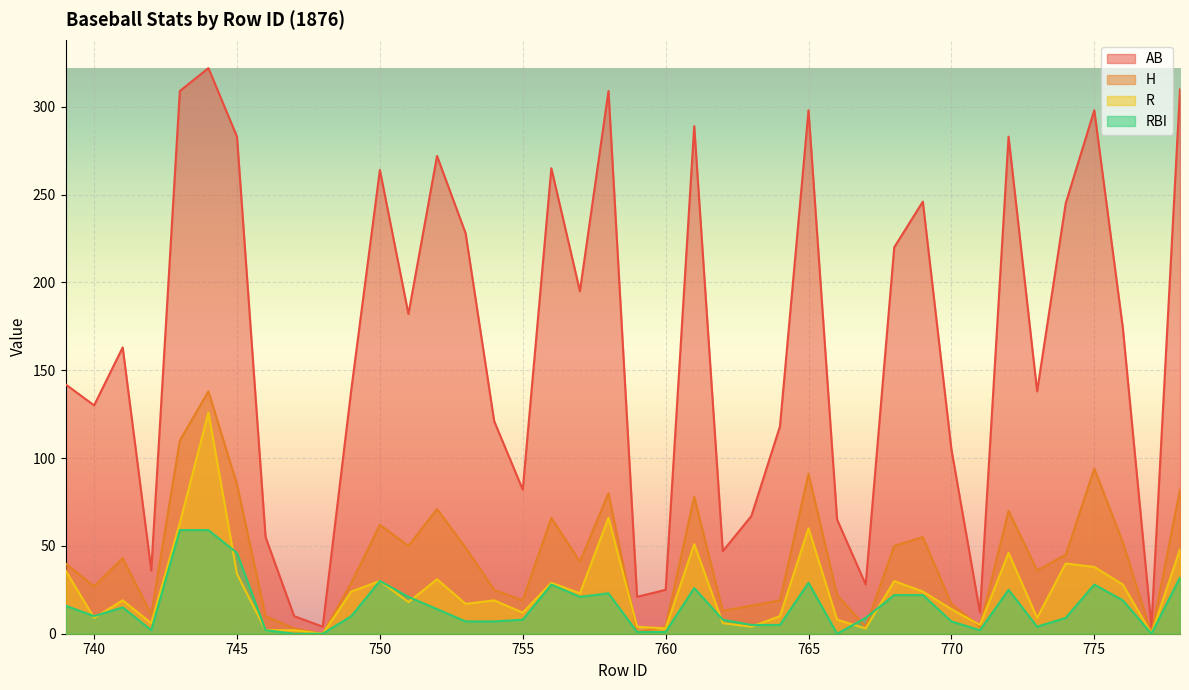

Reading left to right, list all the values displayed in this chart.

AB: 142	130	163	36	309	322	283	55	10	4	139	264	182	272	228	121	82	265	195	309	21	25	289	47	67	118	298	65	28	220	246	105	12	283	138	245	298	174	4	310
H: 40	27	43	11	110	138	85	10	3	0	29	62	50	71	49	25	19	66	41	80	1	4	78	13	16	19	91	22	4	50	55	17	4	70	36	45	94	52	0	82
R: 36	9	19	6	63	126	34	2	2	0	24	30	18	31	17	19	12	29	23	66	4	3	51	6	4	10	60	8	3	30	24	14	5	46	9	40	38	28	0	48
RBI: 16	10	15	2	59	59	46	2	0	0	10	30	21	14	7	7	8	28	21	23	1	1	26	8	5	5	29	0	9	22	22	7	2	25	4	9	28	19	0	32